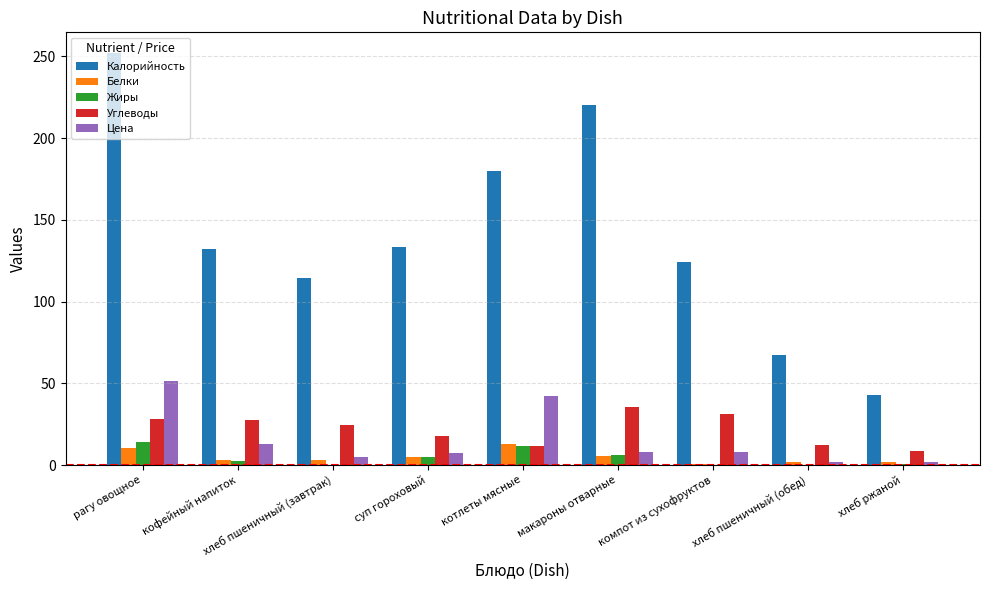

Is the value of Белки at хлеб пшеничный (обед) greater than the value of Цена at котлеты мясные?

No